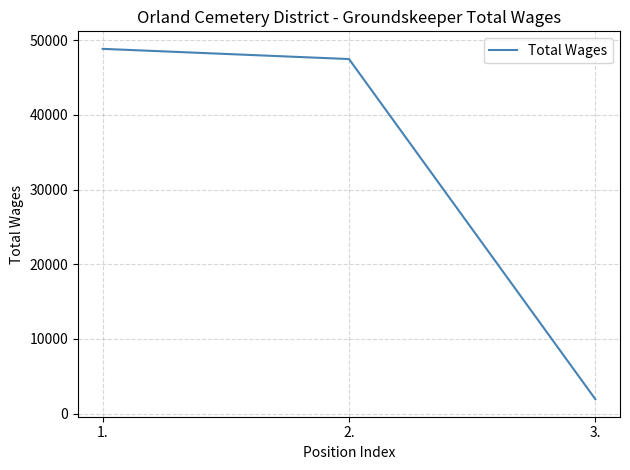

The chart shows a value of 15277 at 2.. True or false?

False